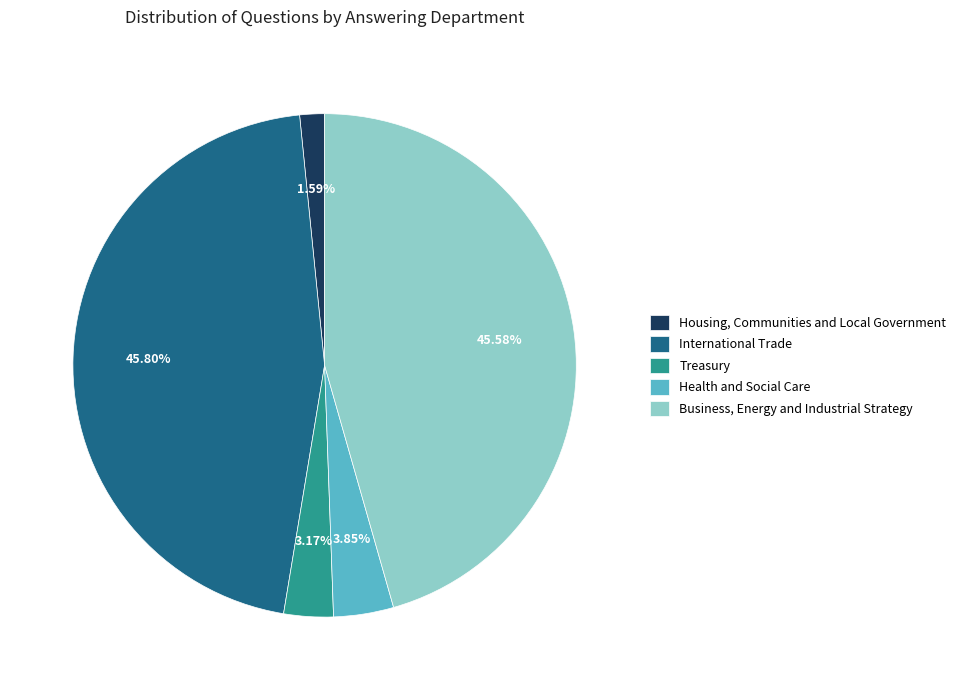

Between International Trade and Treasury, which is larger?

International Trade